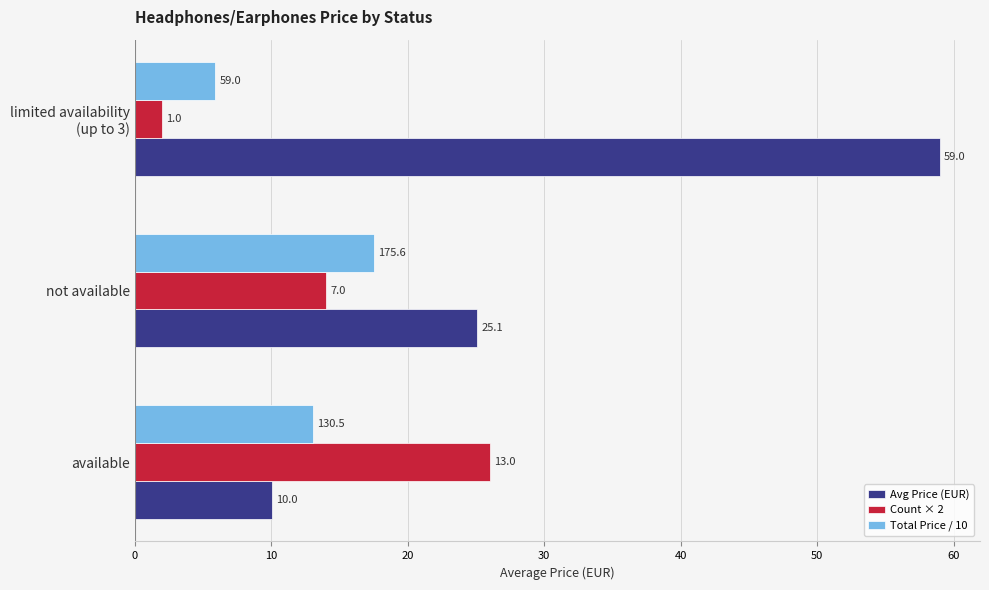

Is the value of Total Price / 10 at available greater than the value of Avg Price (EUR) at available?

Yes